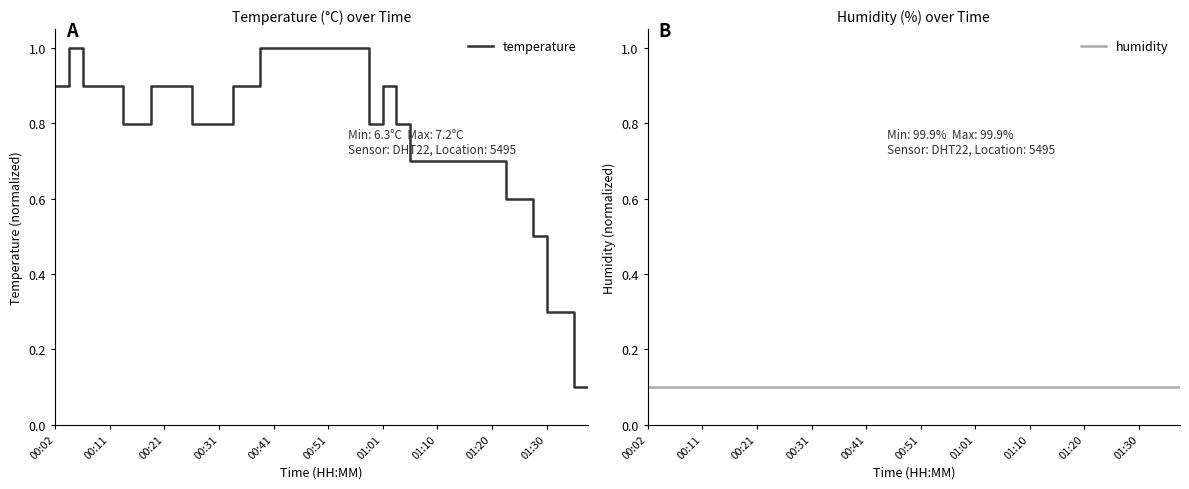

What is the average value of the humidity series?

0.1